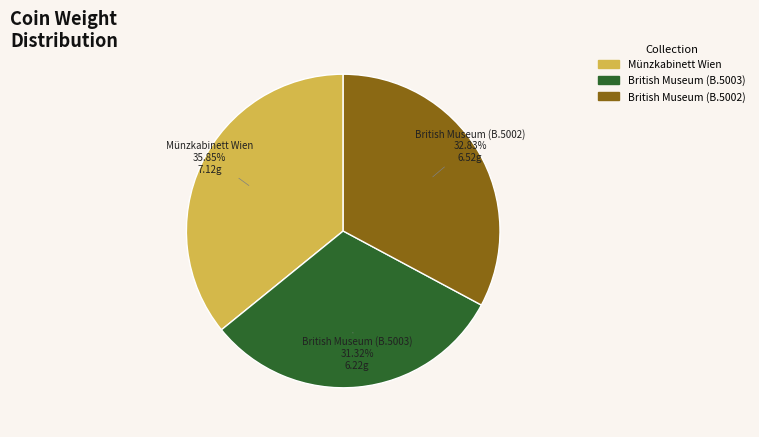

To the nearest percent, what is the difference between the British Museum (B.5002) and British Museum (B.5003) slice percentages?

2%